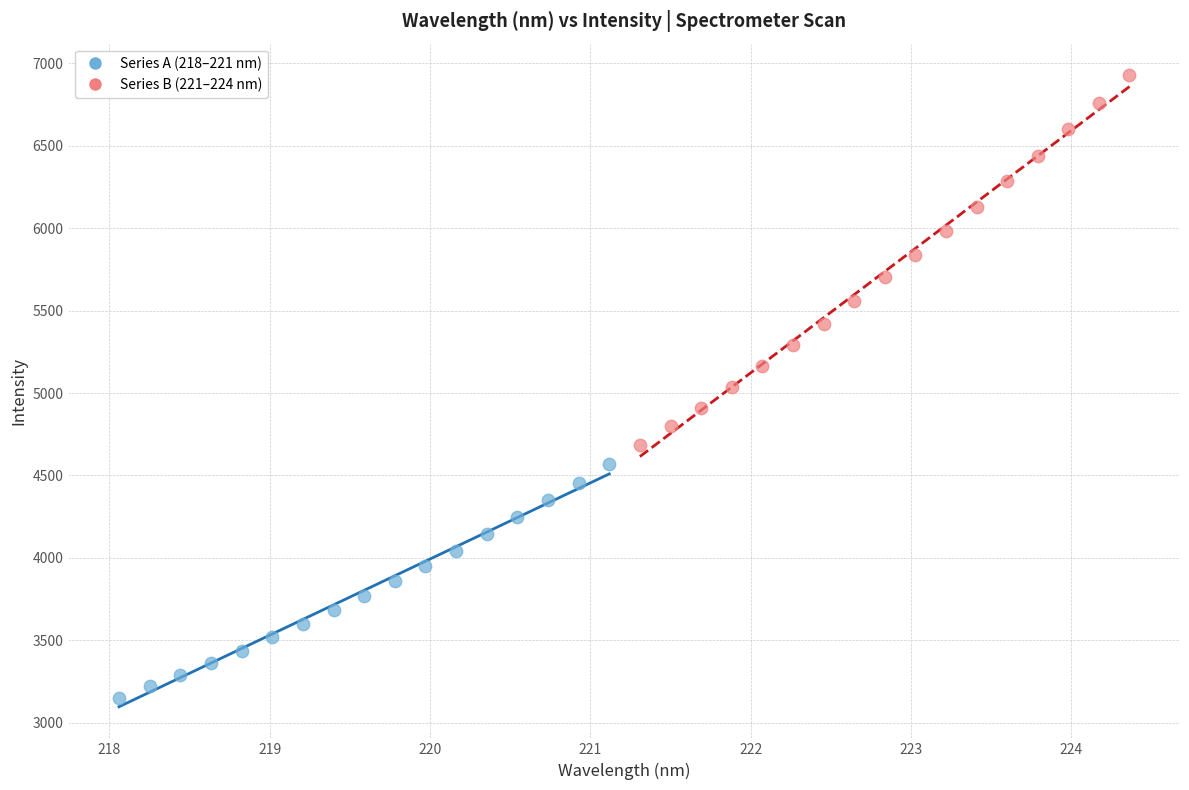

Which series has the largest Y range (max minus min)?

Series B (221–224 nm)